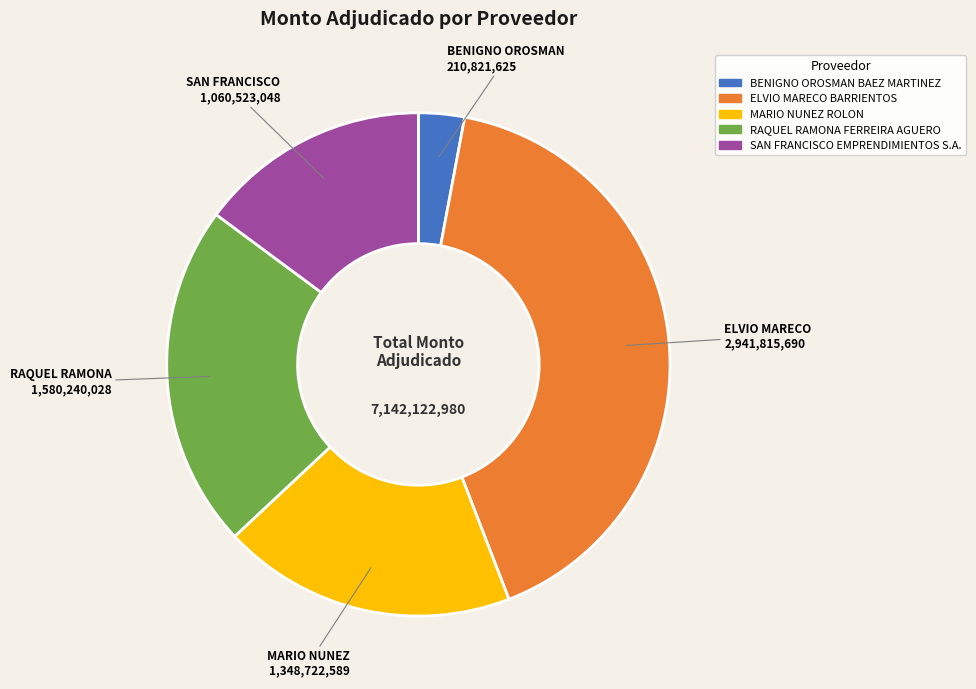

Is the sum of MARIO NUNEZ ROLON and ELVIO MARECO BARRIENTOS greater than half?

Yes